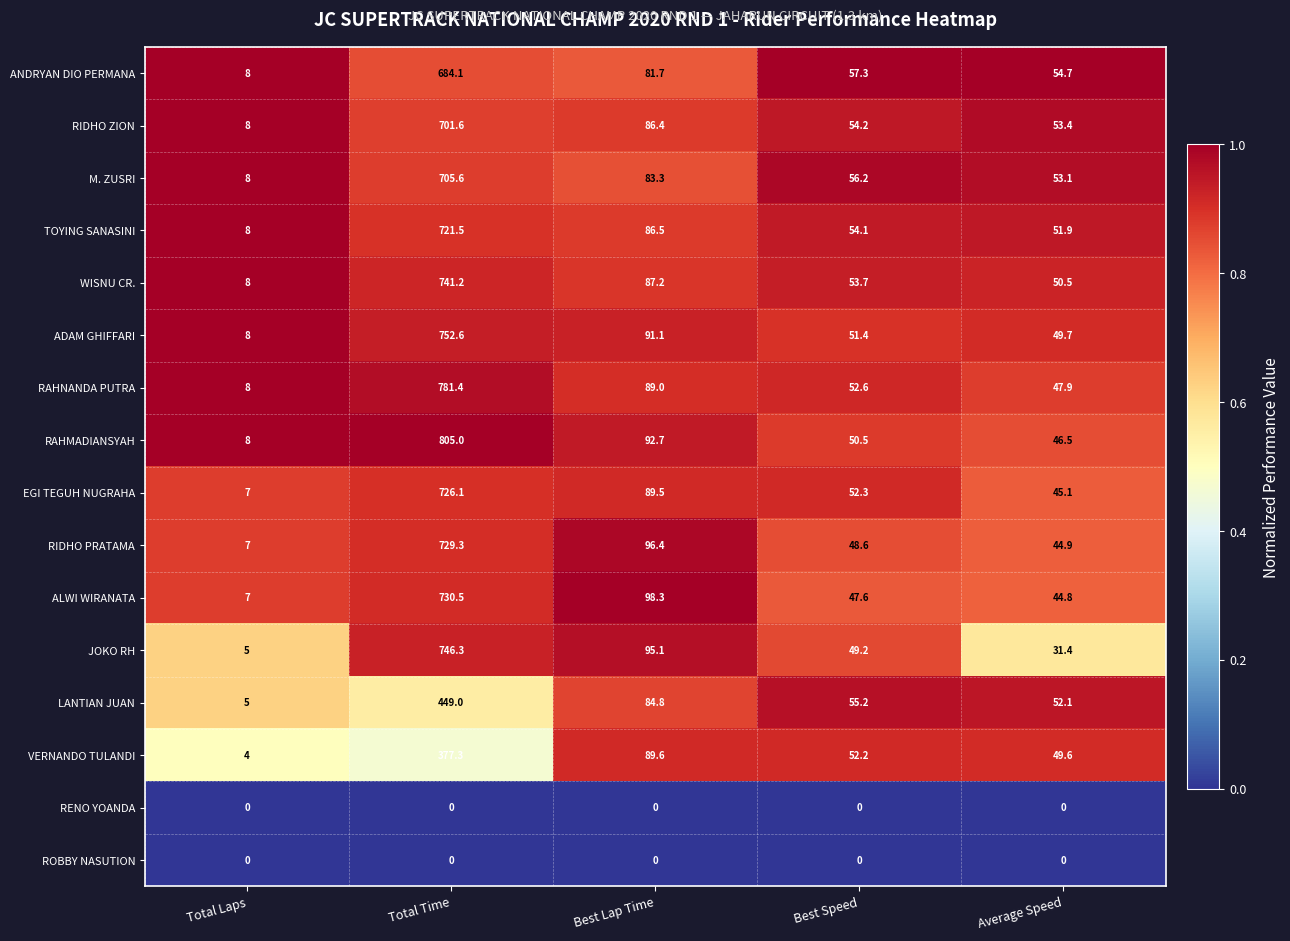

At how many categories does at least one series exceed 6?

5